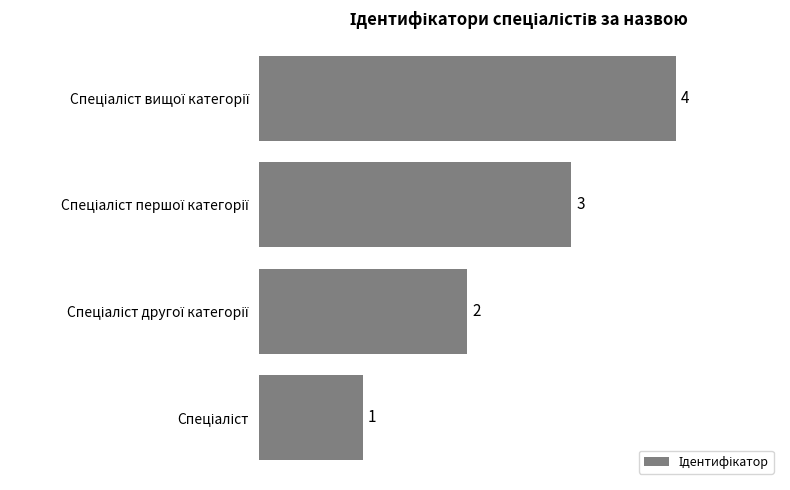

What is the maximum value shown in the chart?

4